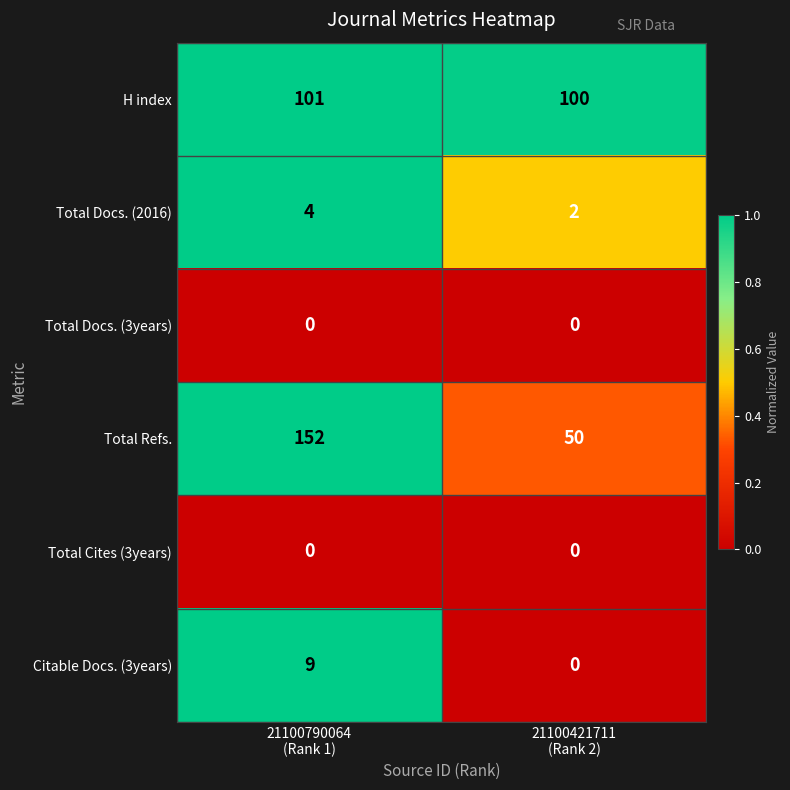

Which series has the widest spread of values?

Total Refs.